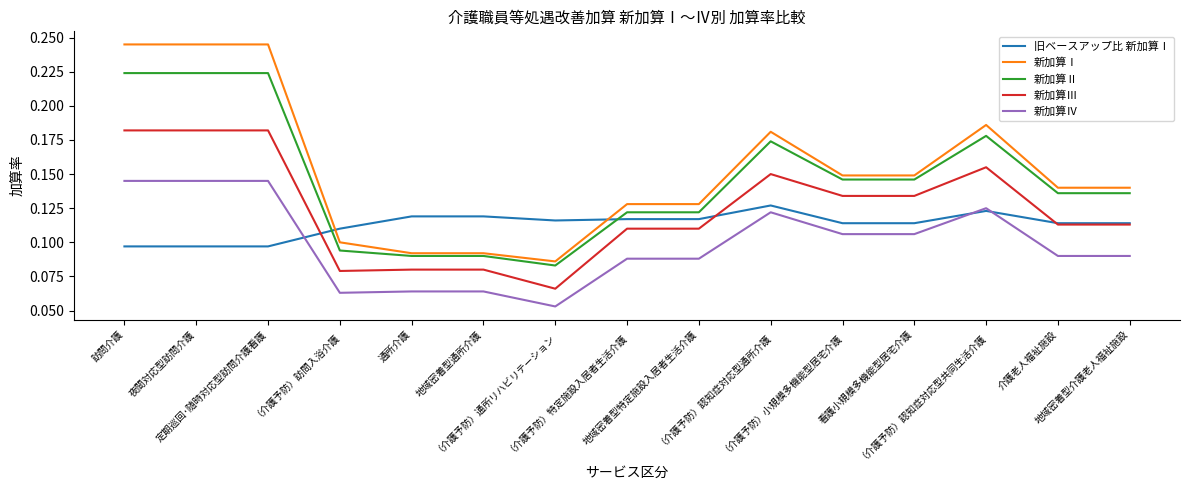

Does the chart display data point markers on the line(s)?

No